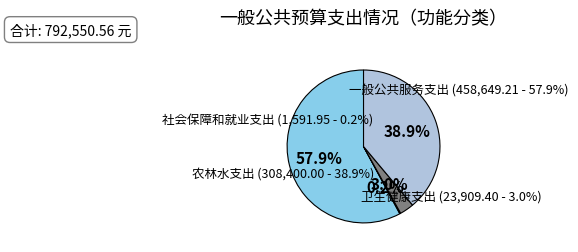

Count the number of slices in the pie.

4